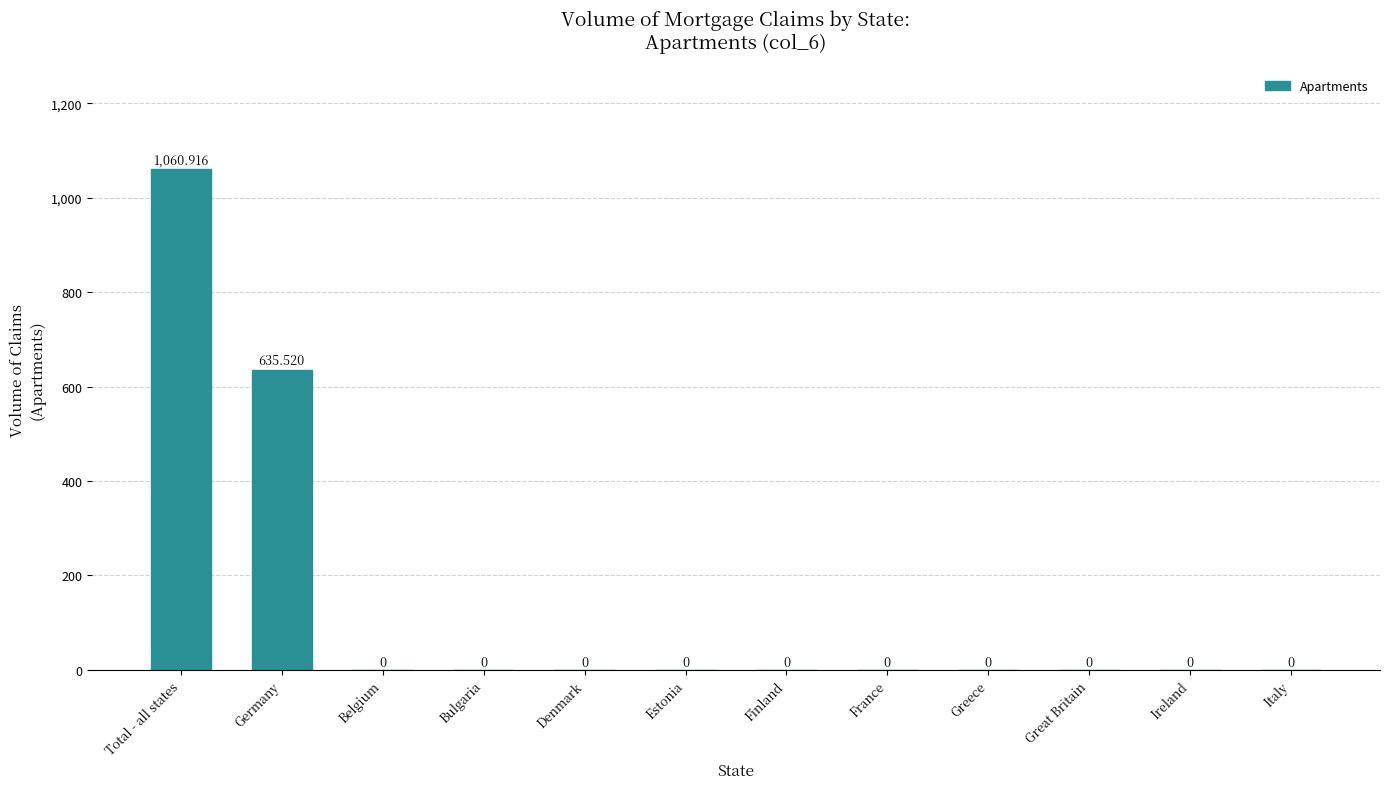

Which category has the highest value across all series?

Total - all states